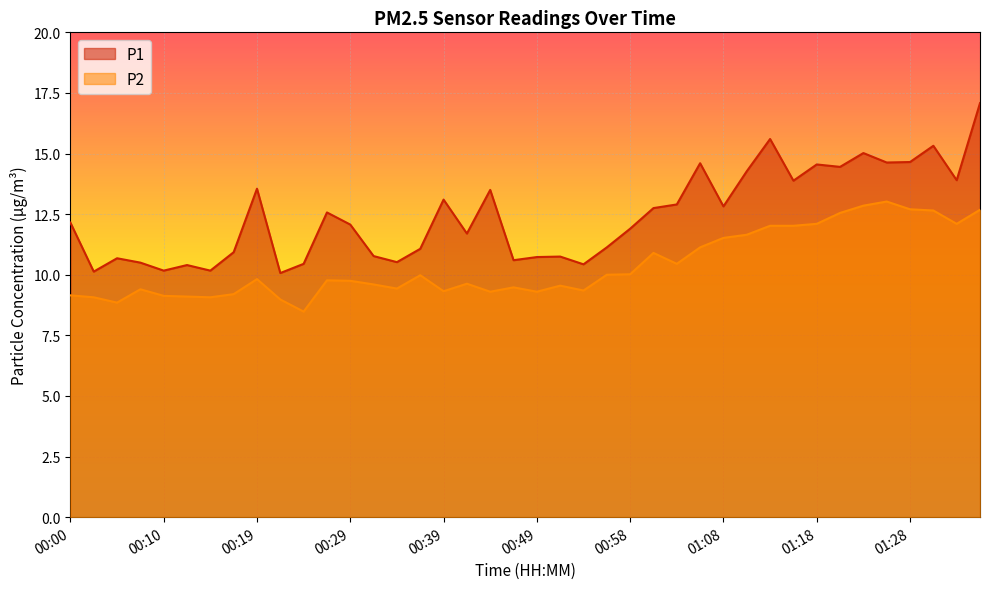

How many data points in P2 are above 9?

37